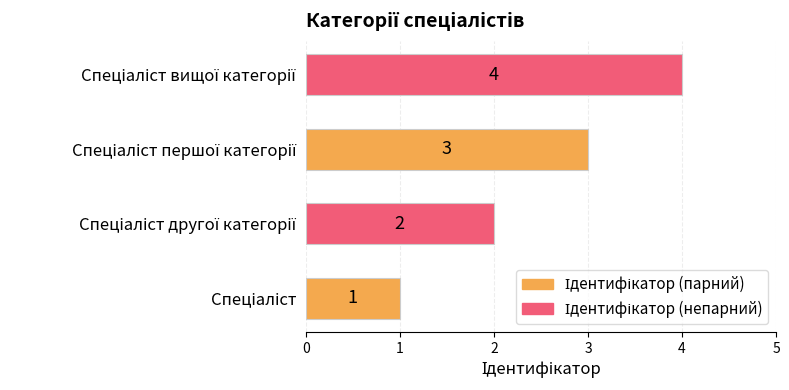

Count the values in the range 2 to 4.

3